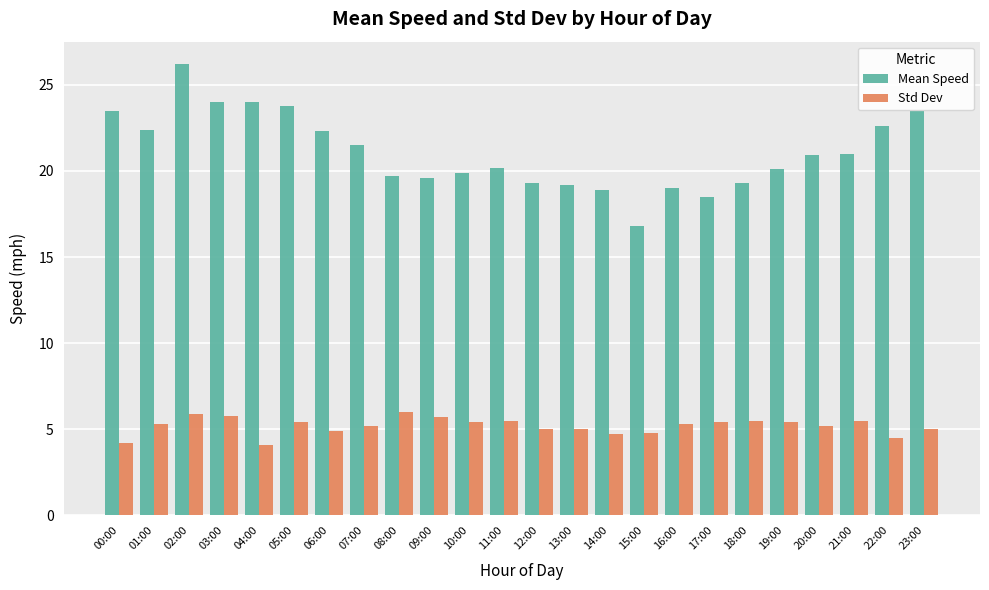

The value of Std Dev at 21:00 is 5.5. True or false?

True